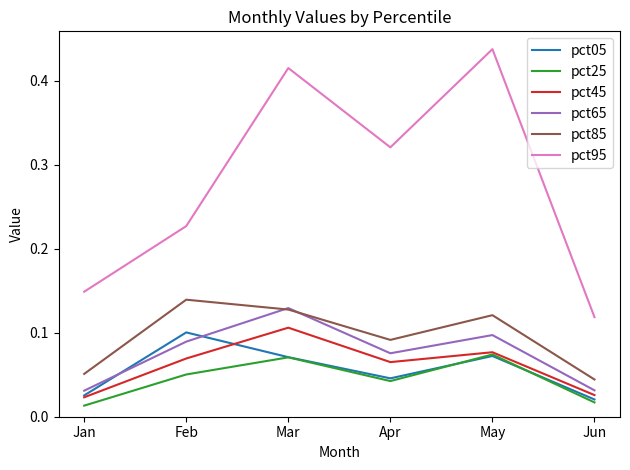

Which category has the highest value in the pct45 series?

Mar